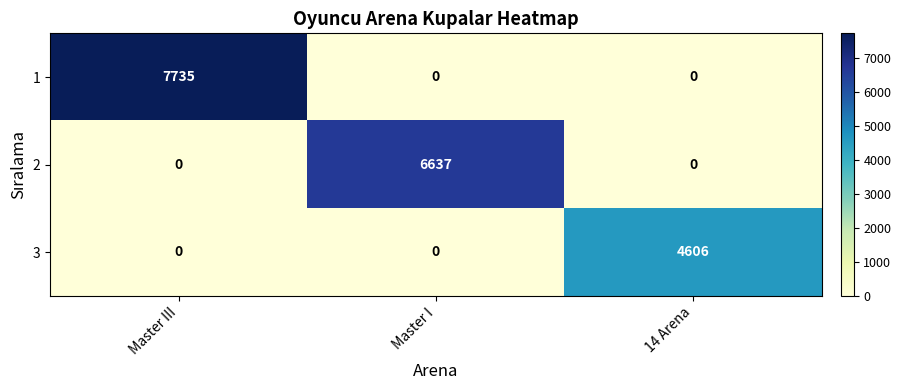

Count the 3 values in the range 0 to 4606.

3